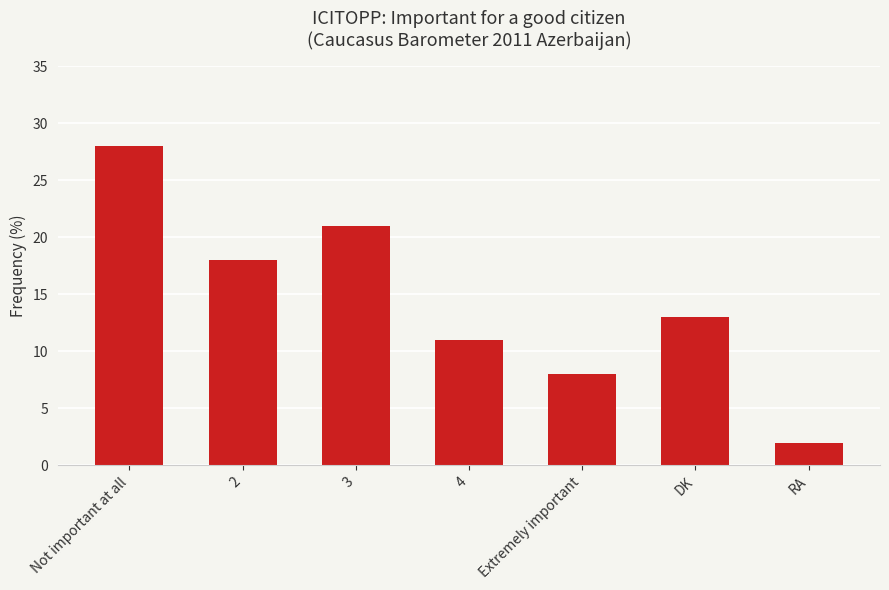

Reading left to right, extract all data points from this chart.

28	18	21	11	8	13	2